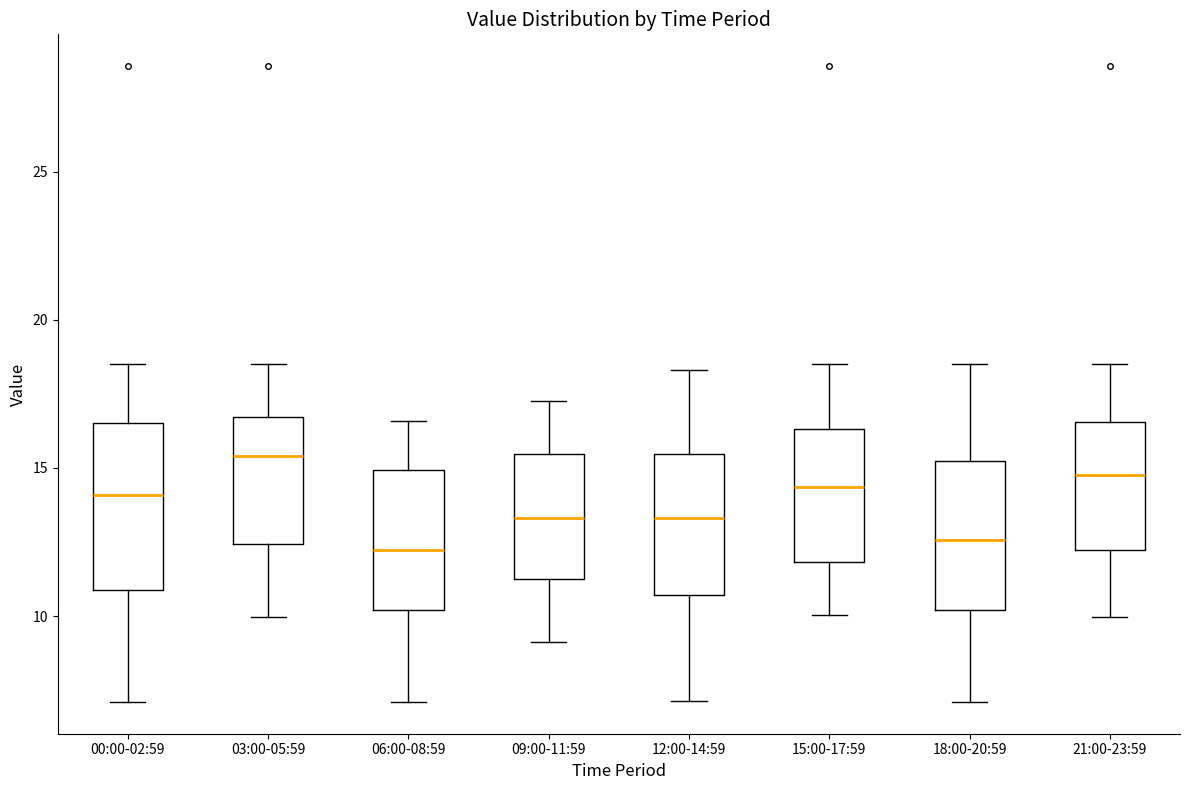

Reading left to right, transcribe this box plot: for each box, give where its median line is, the range the box spans, and where its two whiskers end, as read against the y-axis. The values are not printed on the chart, so give them approximately, as read against the axis.

00:00-02:59: median 14.0, box 11.0 to 16.5, whiskers 7.0 to 18.5
03:00-05:59: median 15.5, box 12.5 to 16.5, whiskers 10.0 to 18.5
06:00-08:59: median 12.0, box 10.0 to 15.0, whiskers 7.0 to 16.5
09:00-11:59: median 13.5, box 11.5 to 15.5, whiskers 9.0 to 17.5
12:00-14:59: median 13.5, box 10.5 to 15.5, whiskers 7.0 to 18.5
15:00-17:59: median 14.5, box 12.0 to 16.5, whiskers 10.0 to 18.5
18:00-20:59: median 12.5, box 10.0 to 15.5, whiskers 7.0 to 18.5
21:00-23:59: median 15.0, box 12.0 to 16.5, whiskers 10.0 to 18.5